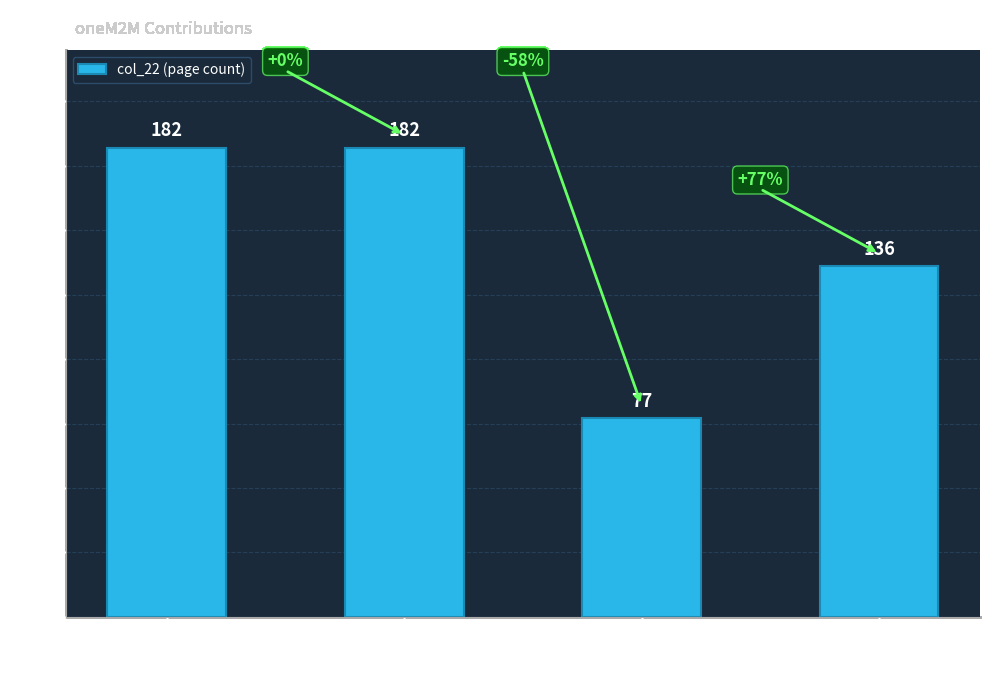

Reading left to right, transcribe all the data shown in this chart.

182	182	77	136